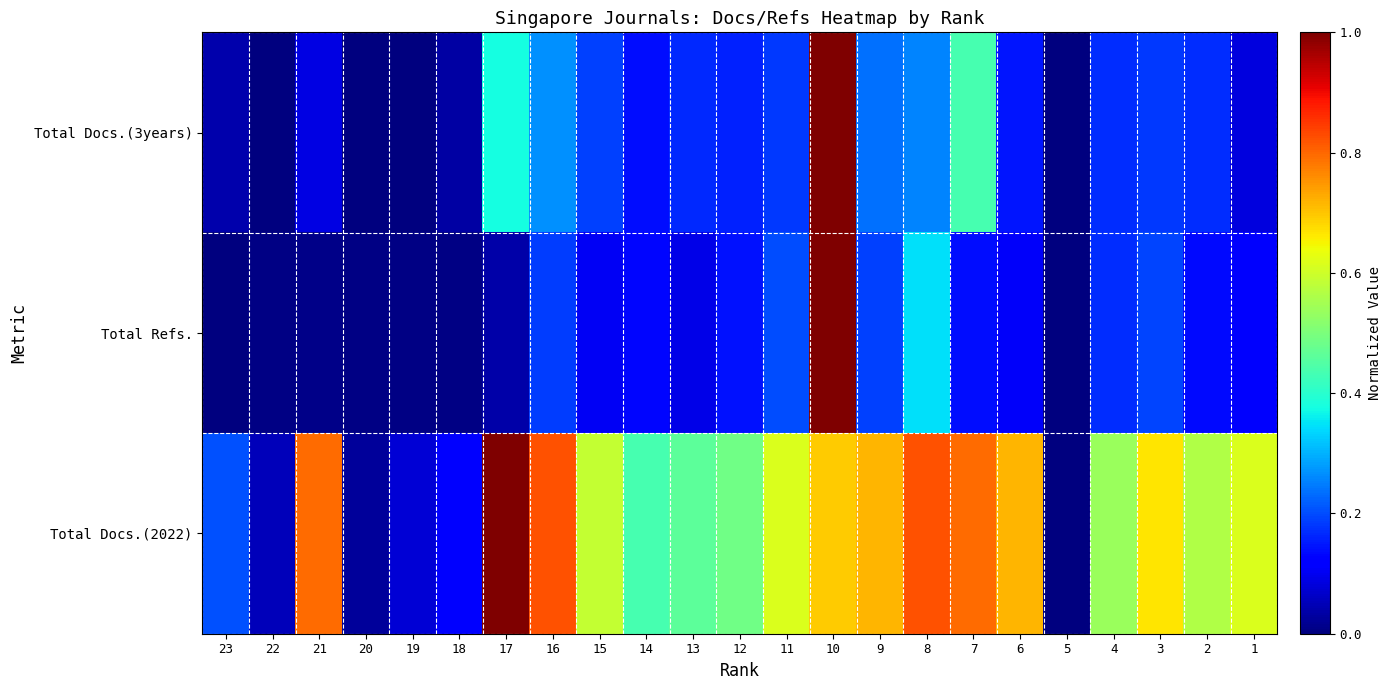

Between 16 and 7, which is larger?

7